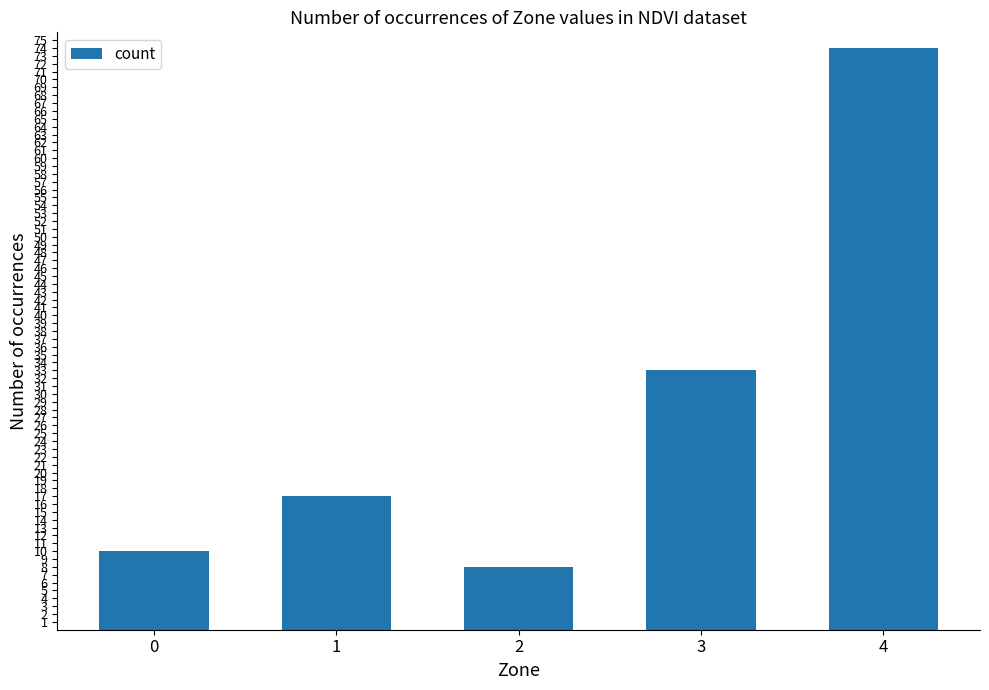

Which has a higher value, 4 or 1?

4